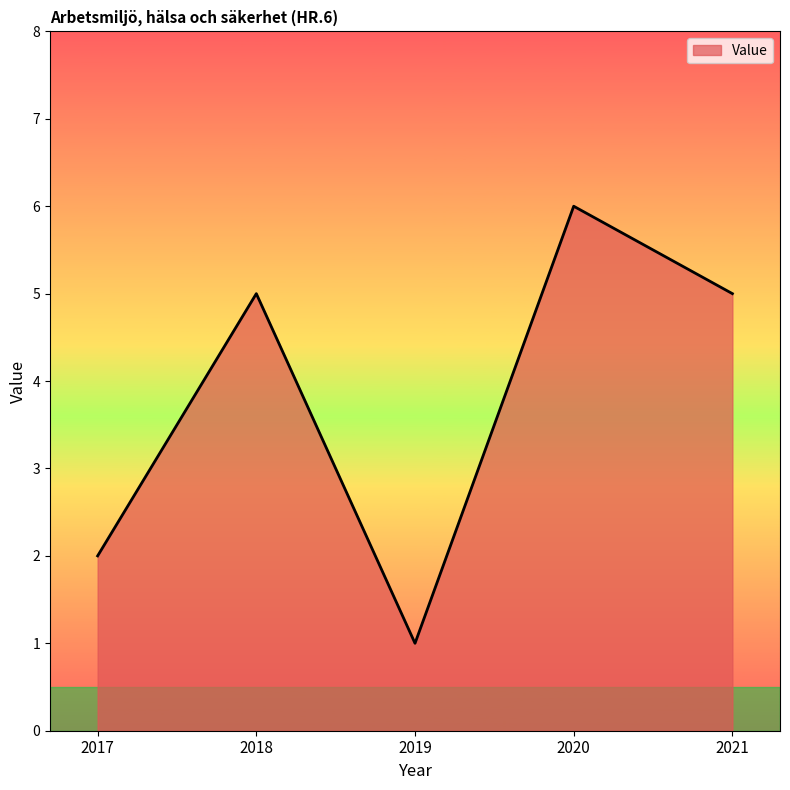

Reading left to right, extract all data points from this chart.

2017=2	2018=5	2019=1	2020=6	2021=5